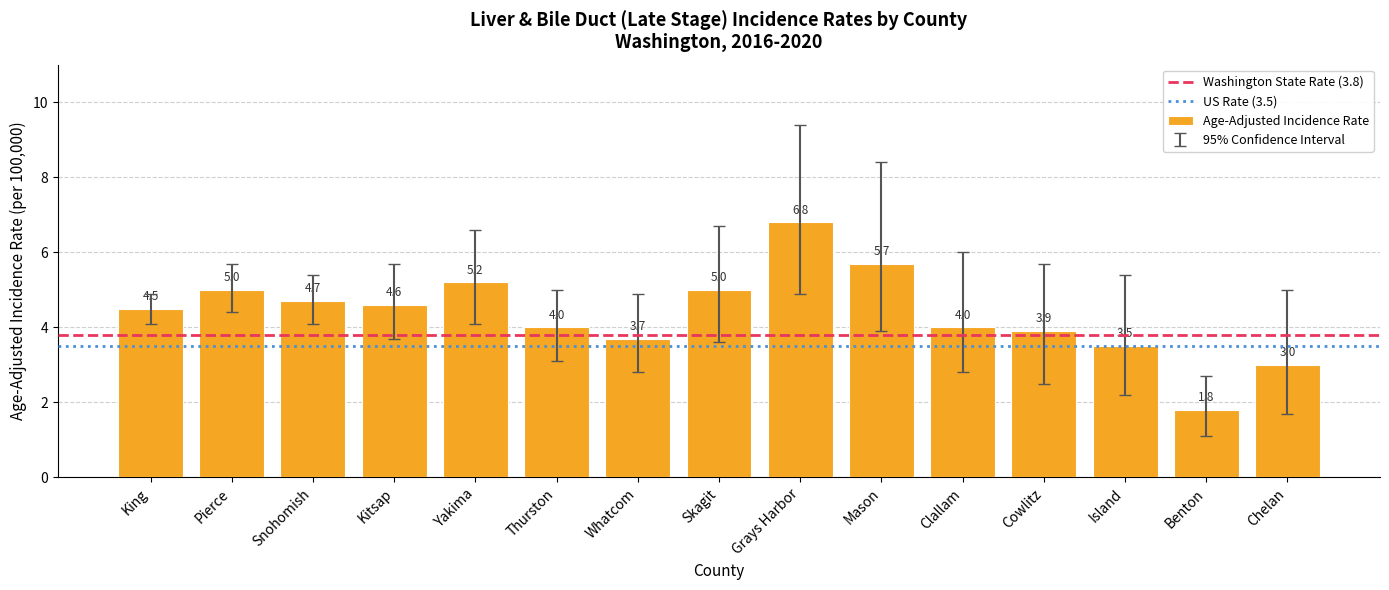

Is it true that the value at Island is 4.9?

False